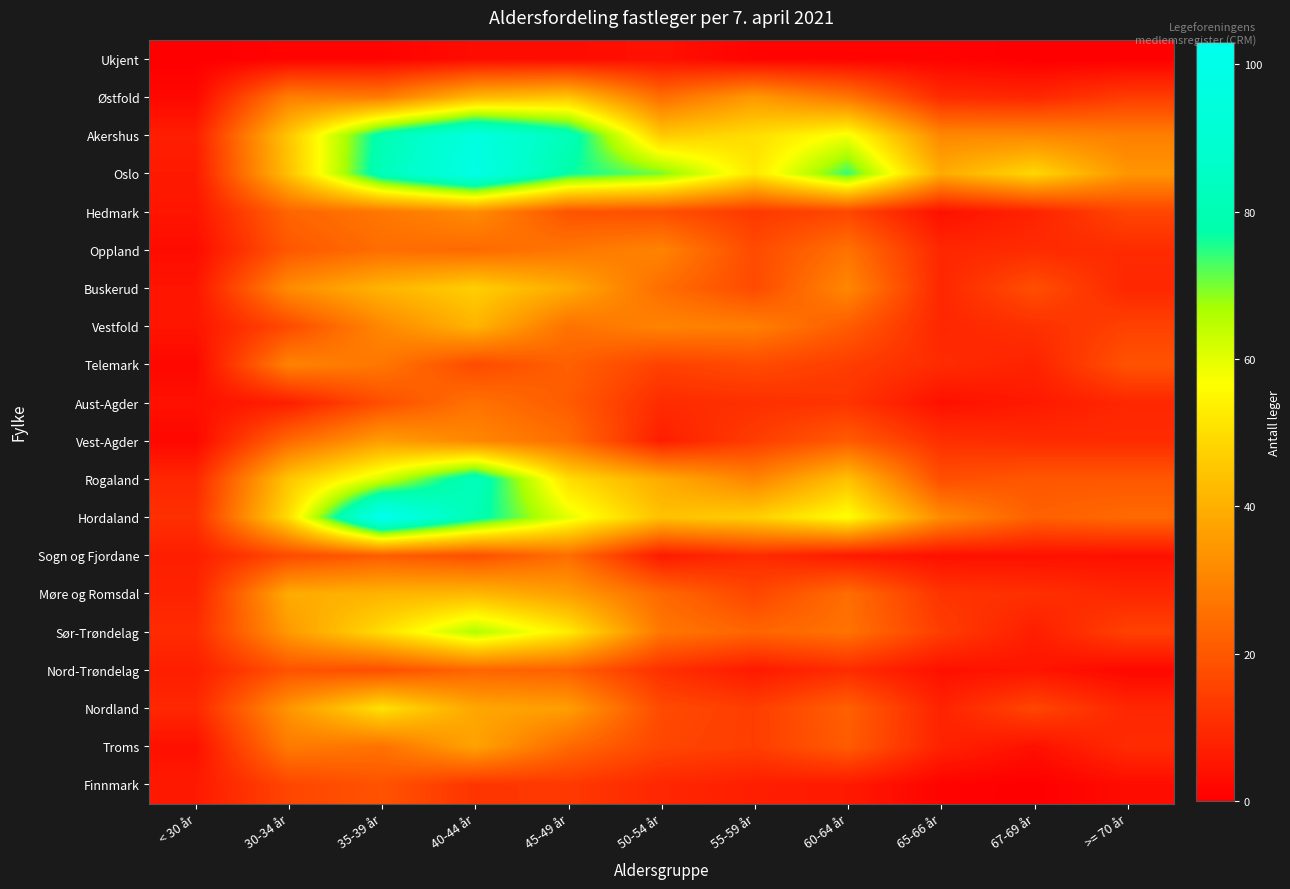

Between 50-54 år and 67-69 år, which is larger?

50-54 år